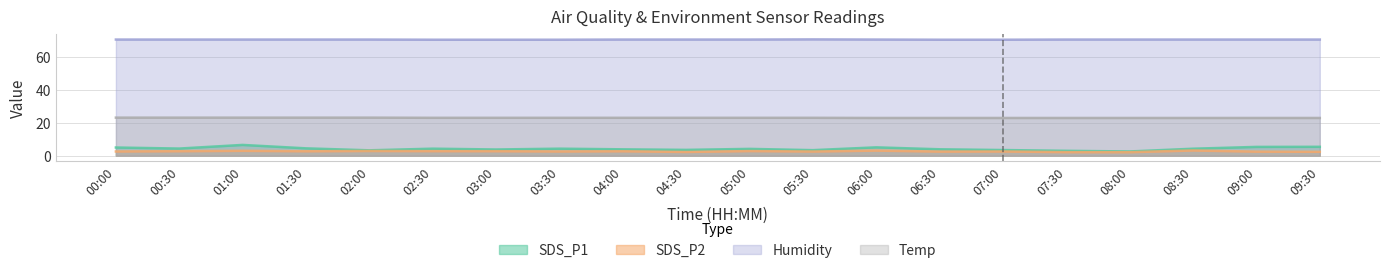

Which series has the widest spread of values?

SDS_P1